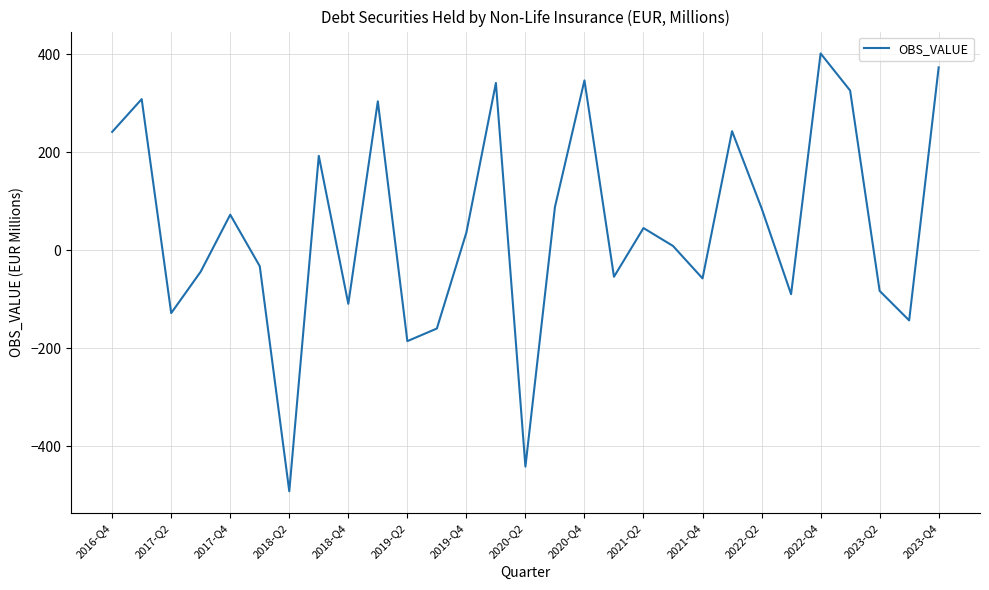

How many interior local valleys (lower than both neighbors) does the data have?

9